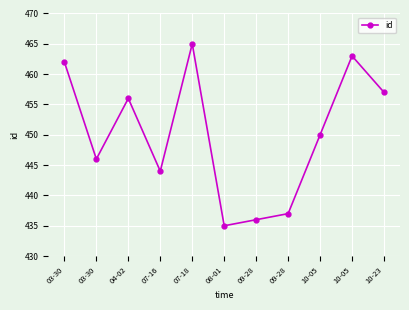

How many distinct data groups are displayed?

1